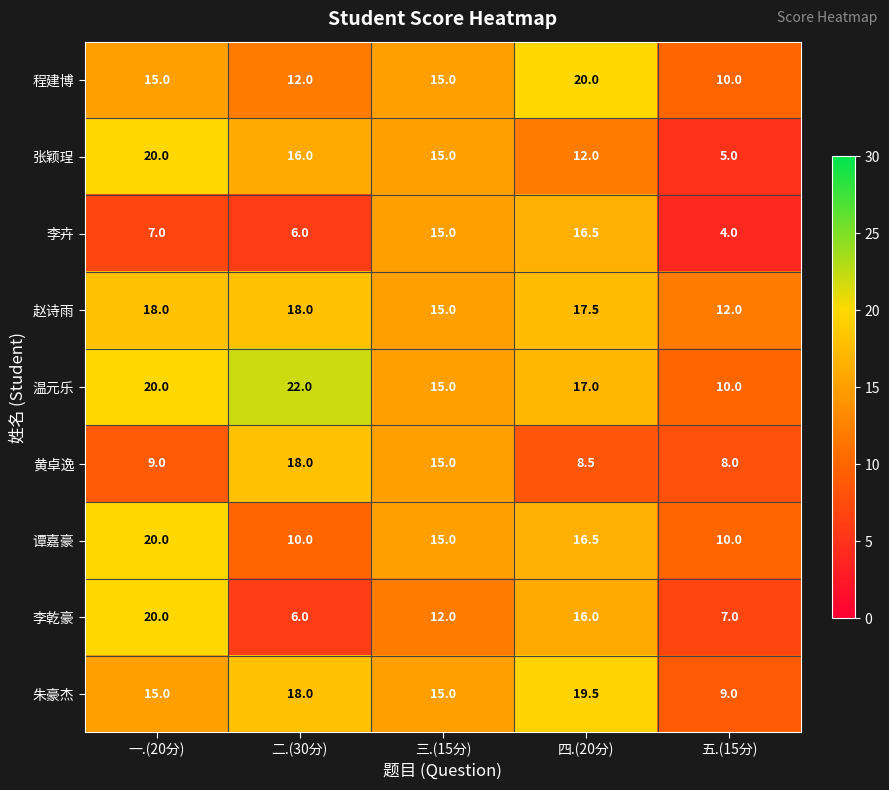

What is the average value of the 温元乐 series?

16.8